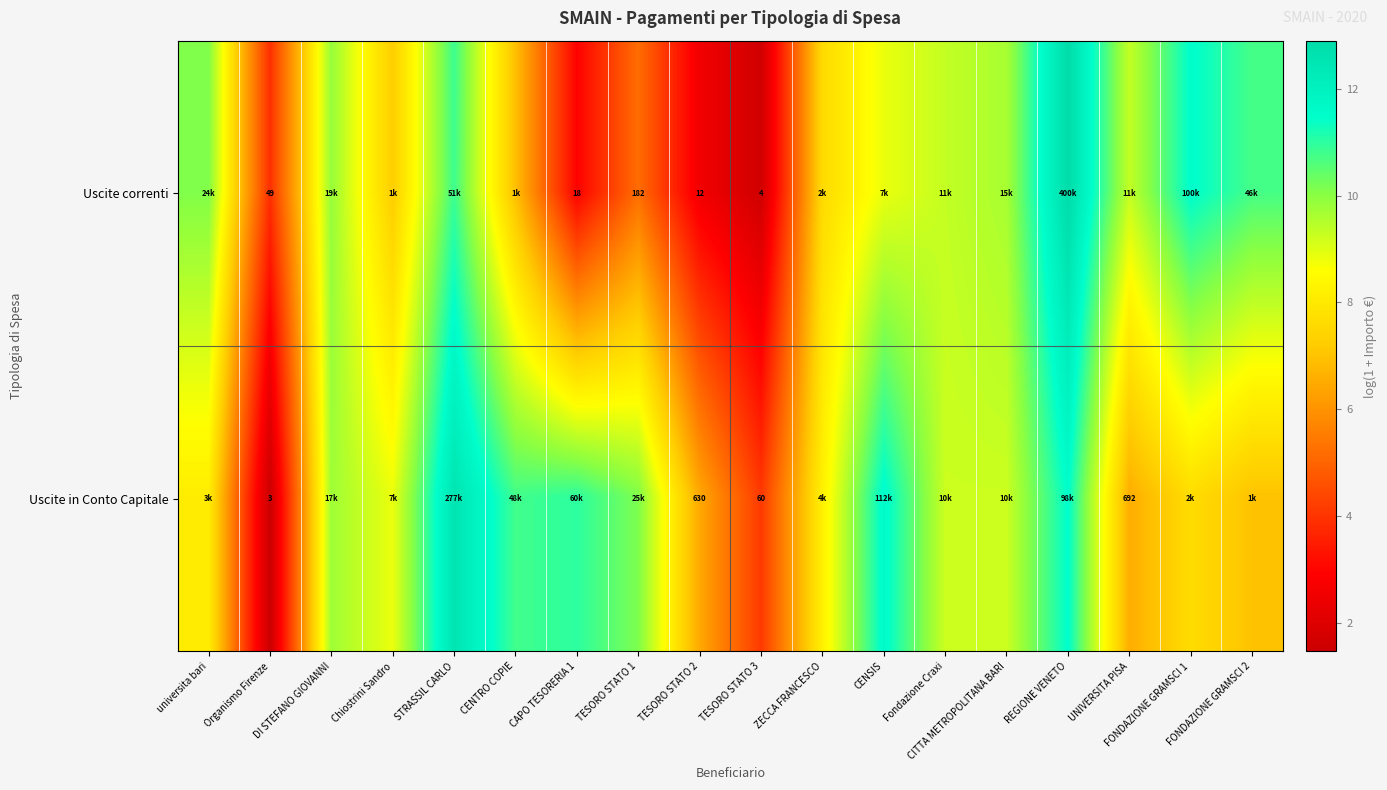

What is the spread (max minus min) of values at TESORO STATO 3?

56.0